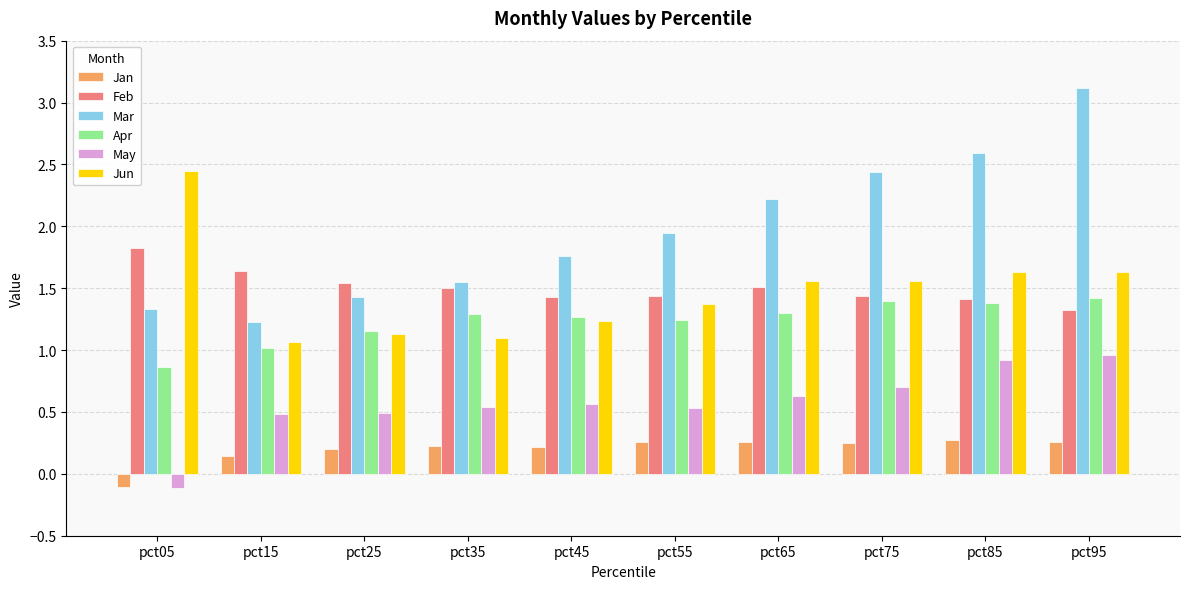

At pct35, list the series in order from smallest to largest.

Jan, May, Jun, Apr, Feb, Mar